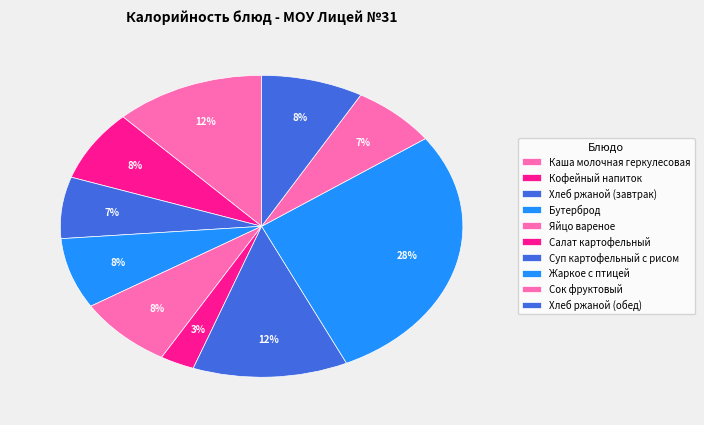

Which has a higher value, Кофейный напиток or Яйцо вареное?

Яйцо вареное